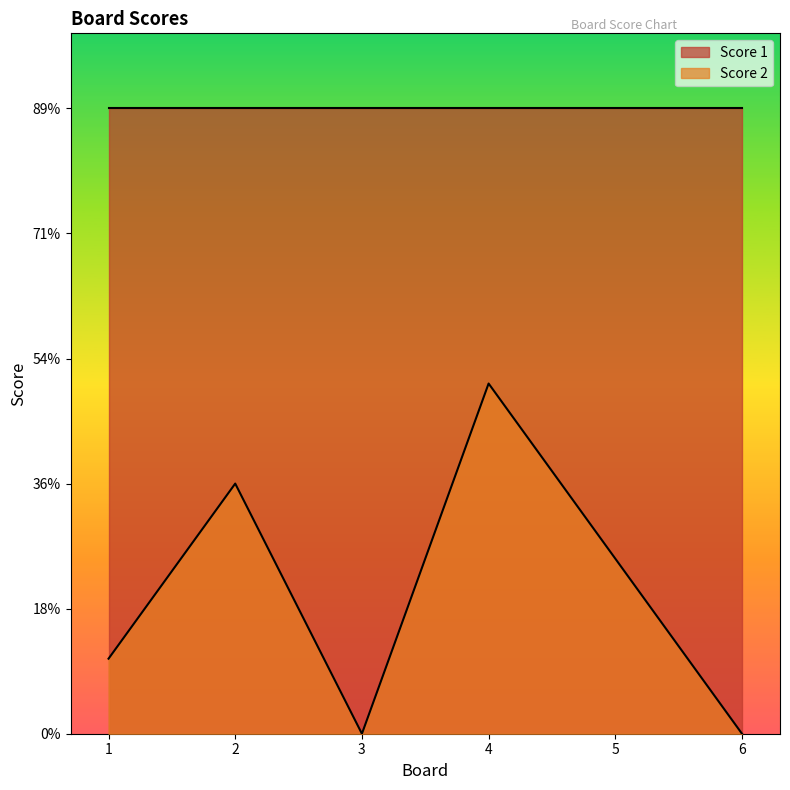

Approximately how many times larger is the value at 1 compared to 2?

0.3